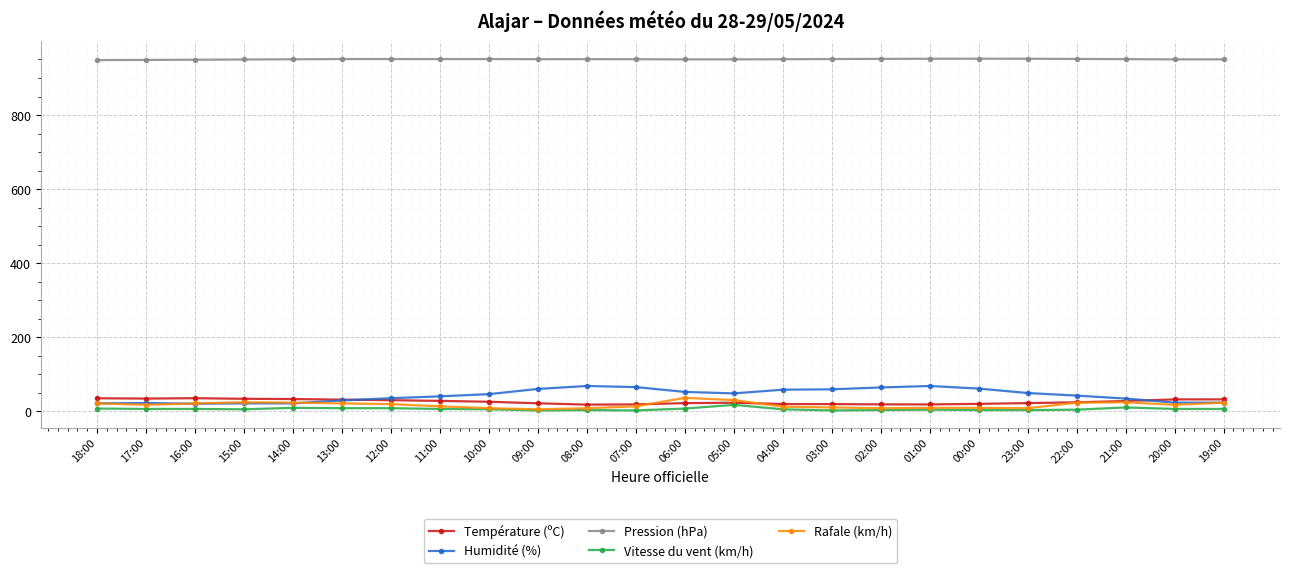

What is the label of the 1st point from the left?

18:00